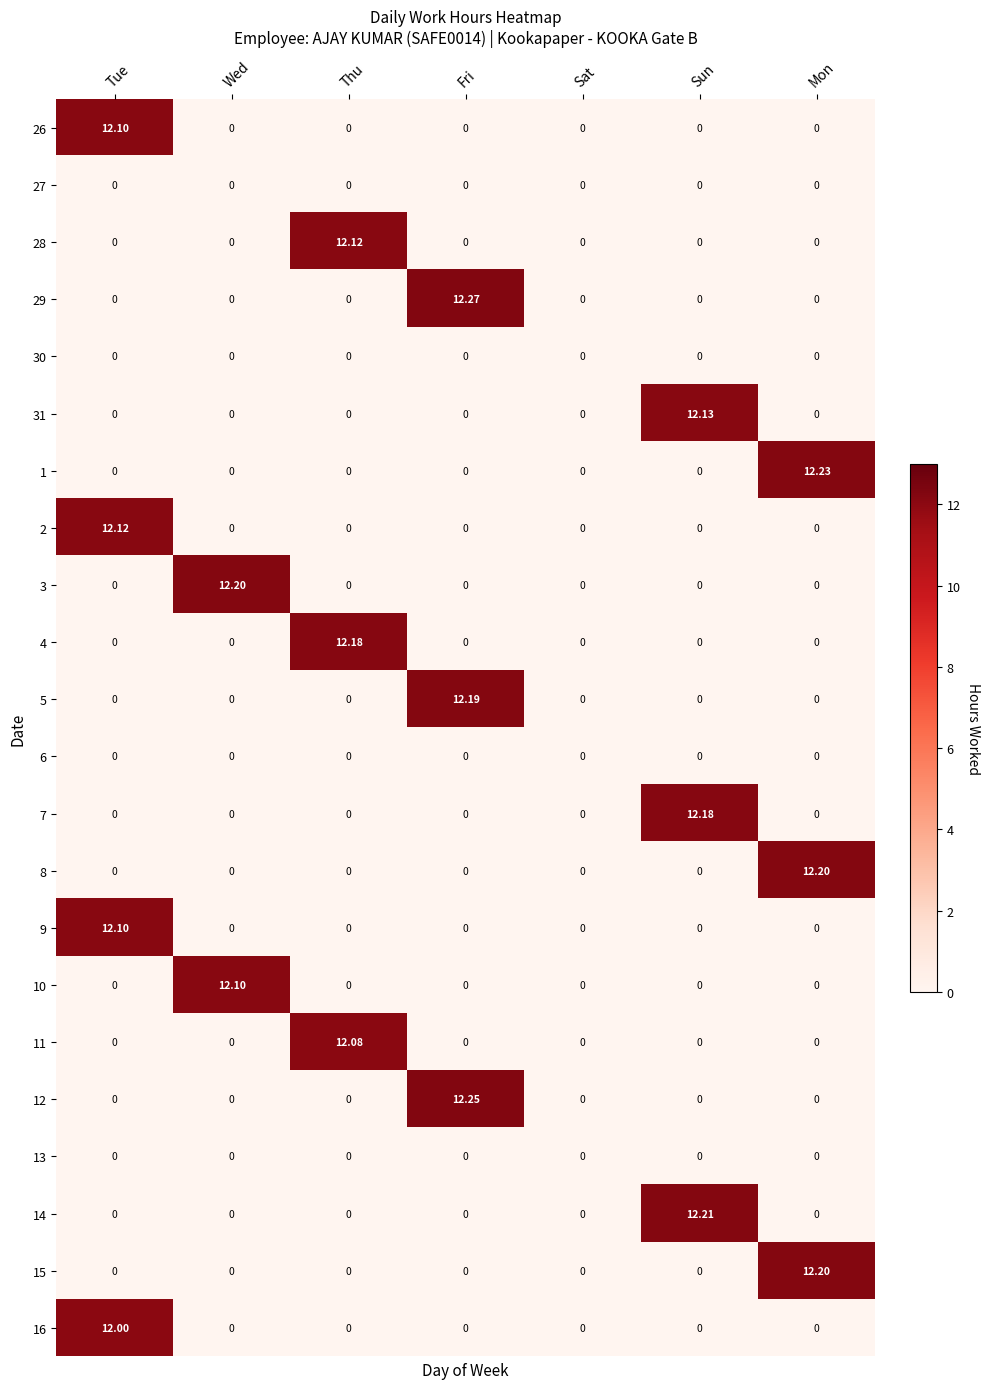

At how many categories does at least one series exceed 11?

6